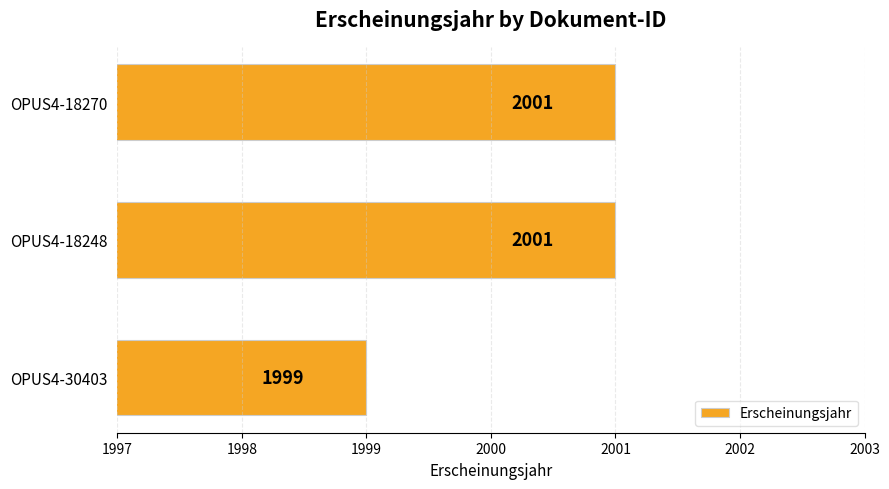

Is it true that the value at OPUS4-30403 is 1999?

True